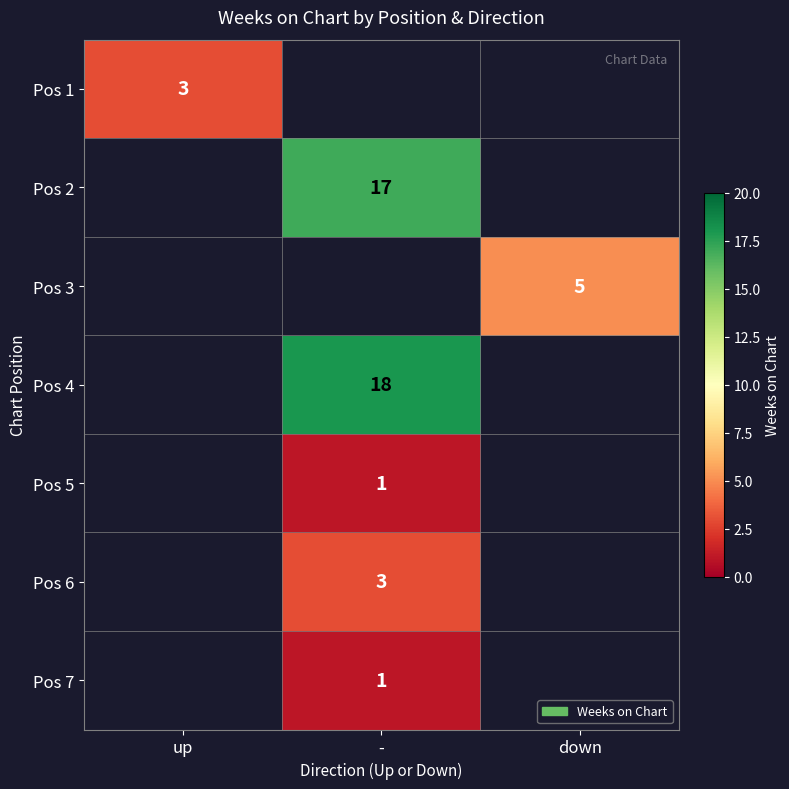

True or false: Pos 2 has a value of 17 at -.

True